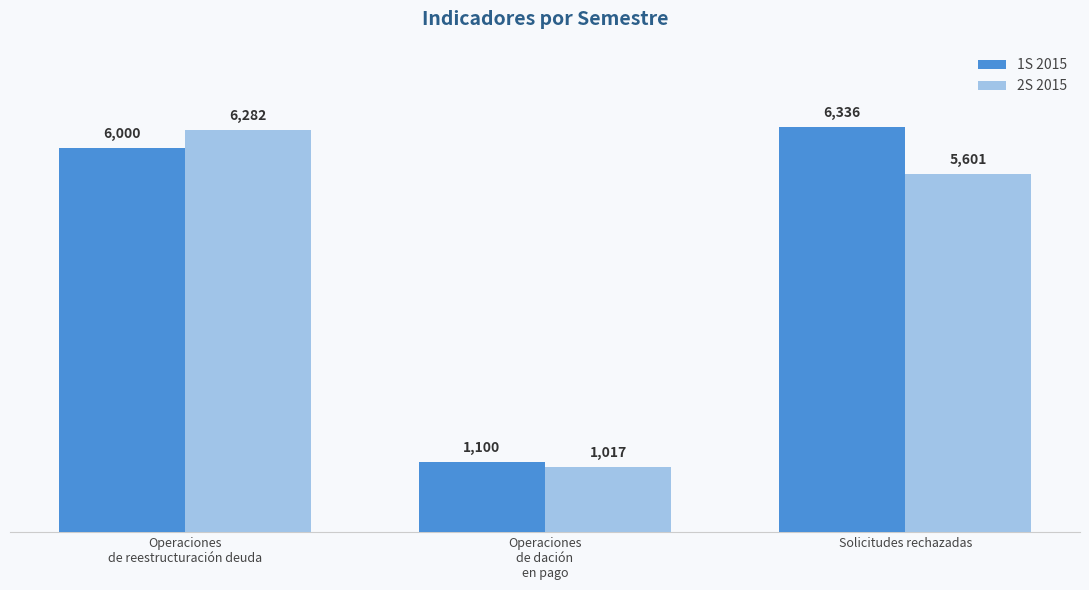

What is the value of the 2S 2015 bar at the 3rd from the left?

5601